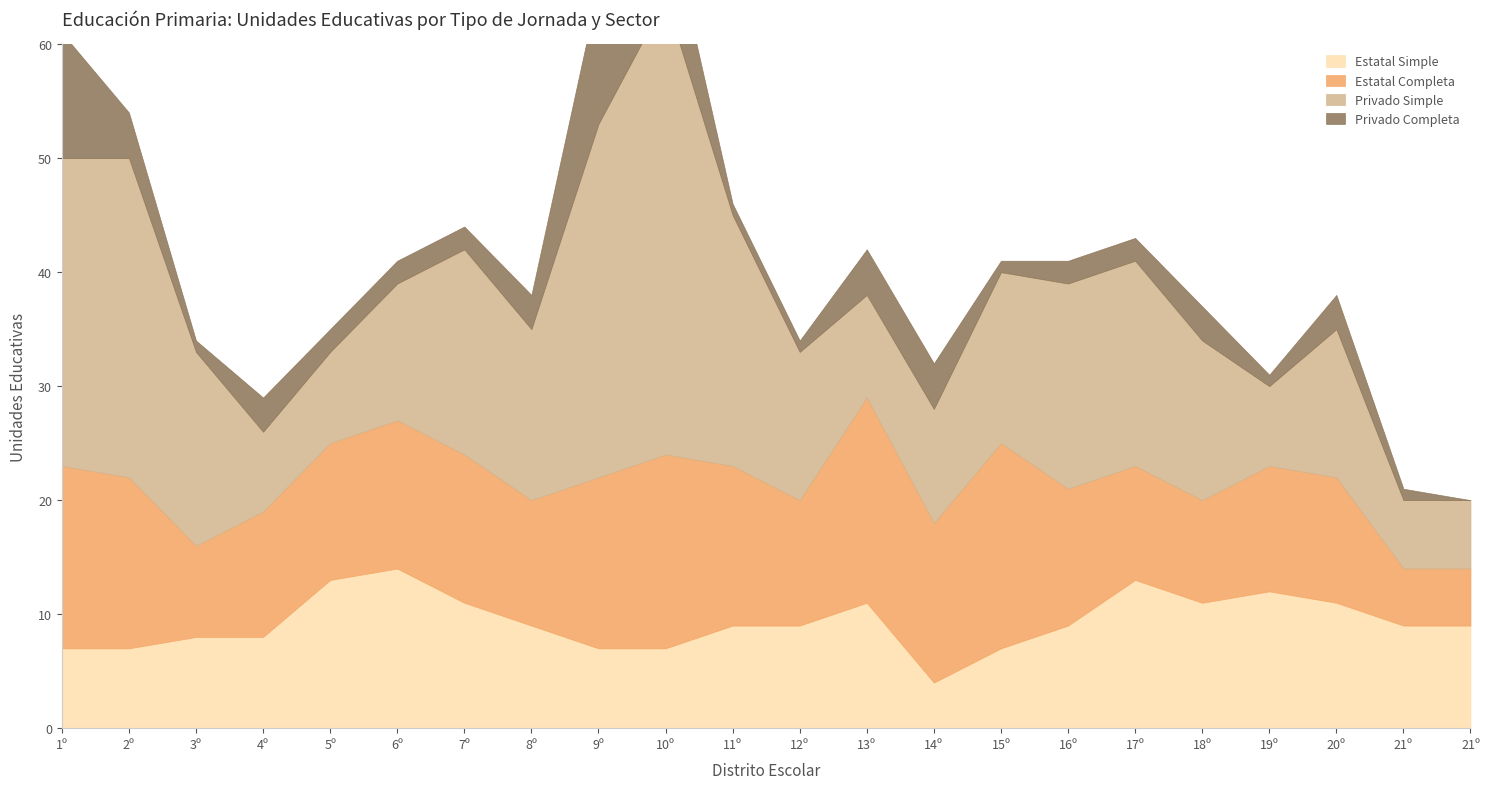

Which series has the largest total across all categories?

Privado Simple